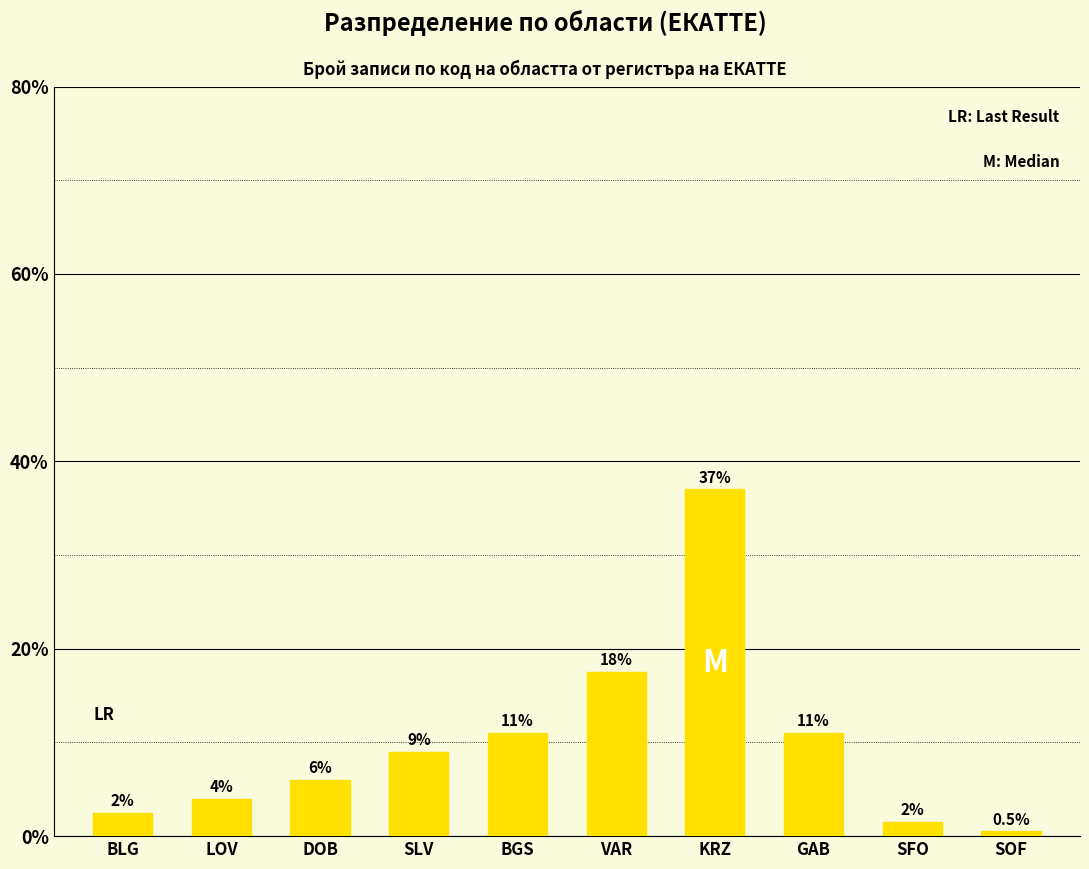

The value at BLG is 9. True or false?

False